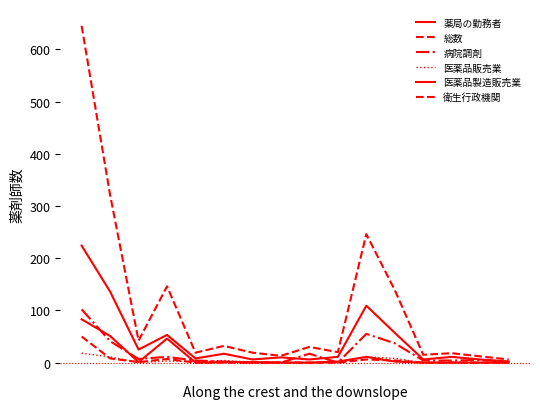

How many lines are shown in the chart?

6